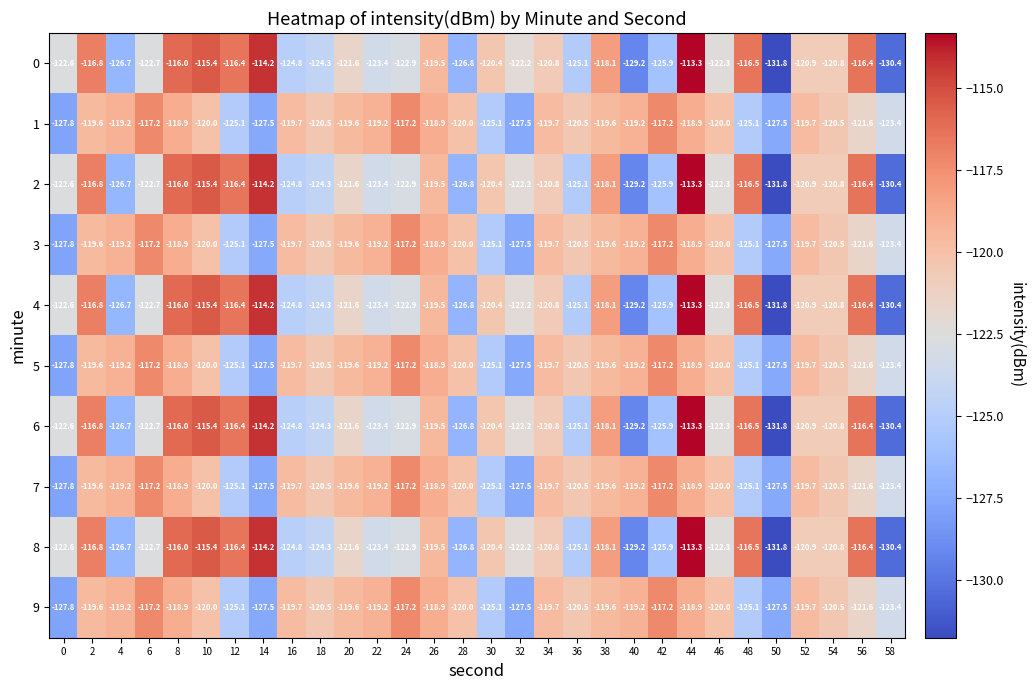

Where is 7 nearest to the value -122?

56